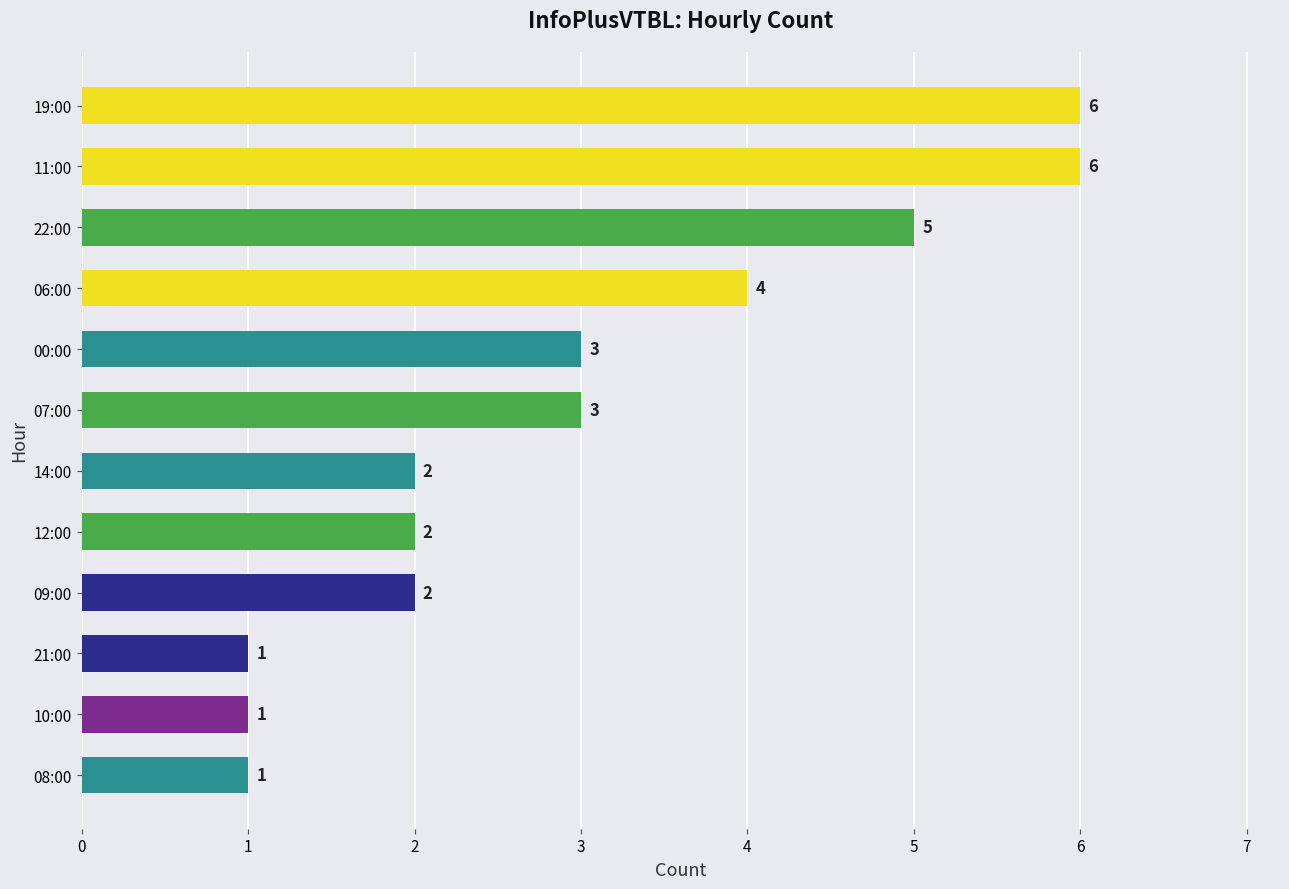

Count the number of data series in this chart.

1